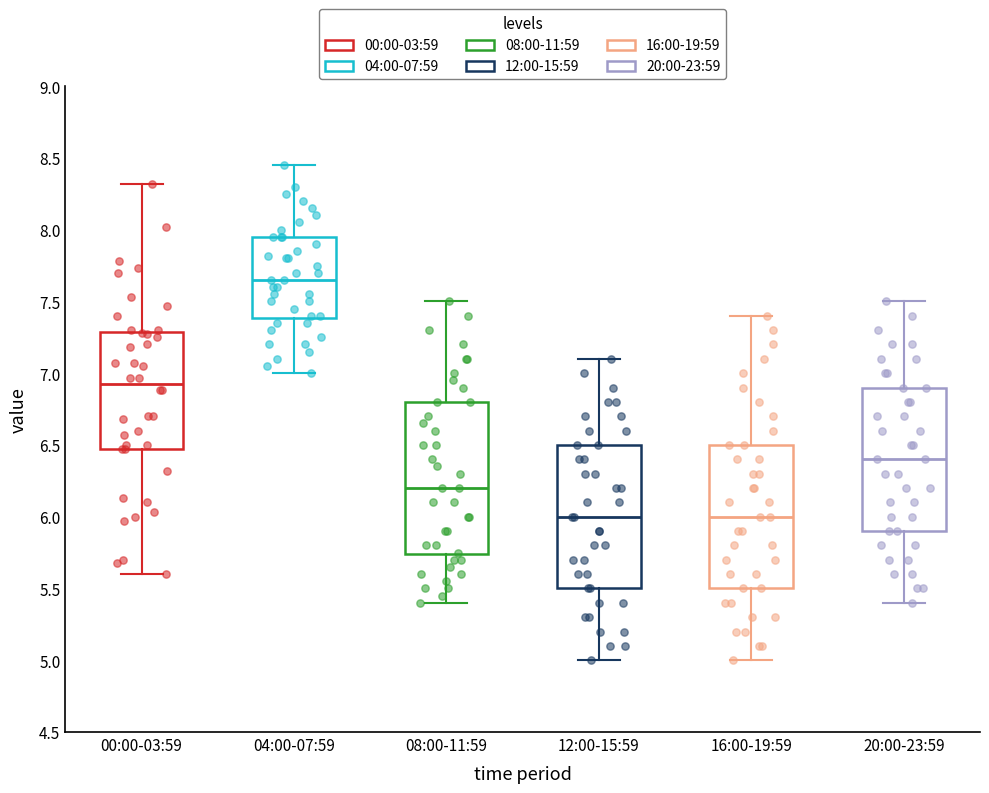

Where is the lower edge of the box for 20:00-23:59 on the y-axis? The values are not printed on the chart, so give them approximately, as read against the axis.

5.90